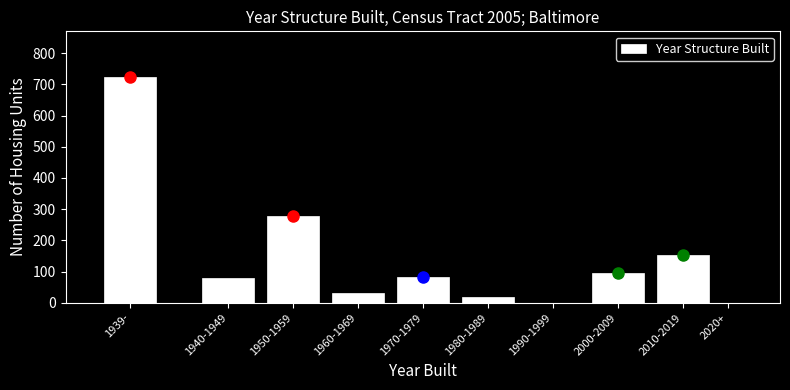

What is the sum of all values?

1461